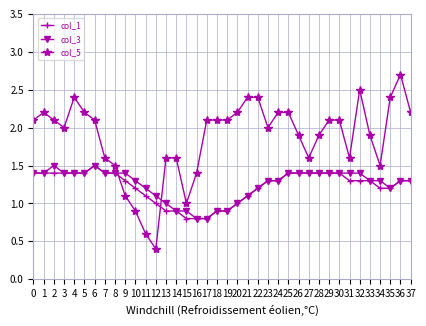

True or false: col_3 has more than 1 interior local peaks.

True